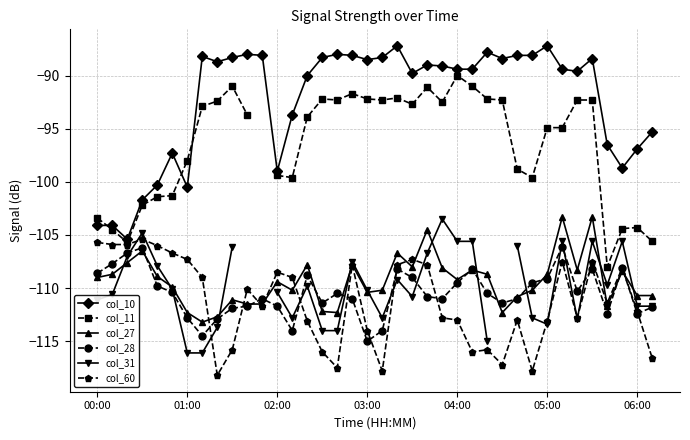

True or false: col_60 has more than 2 points higher than both neighbors.

True